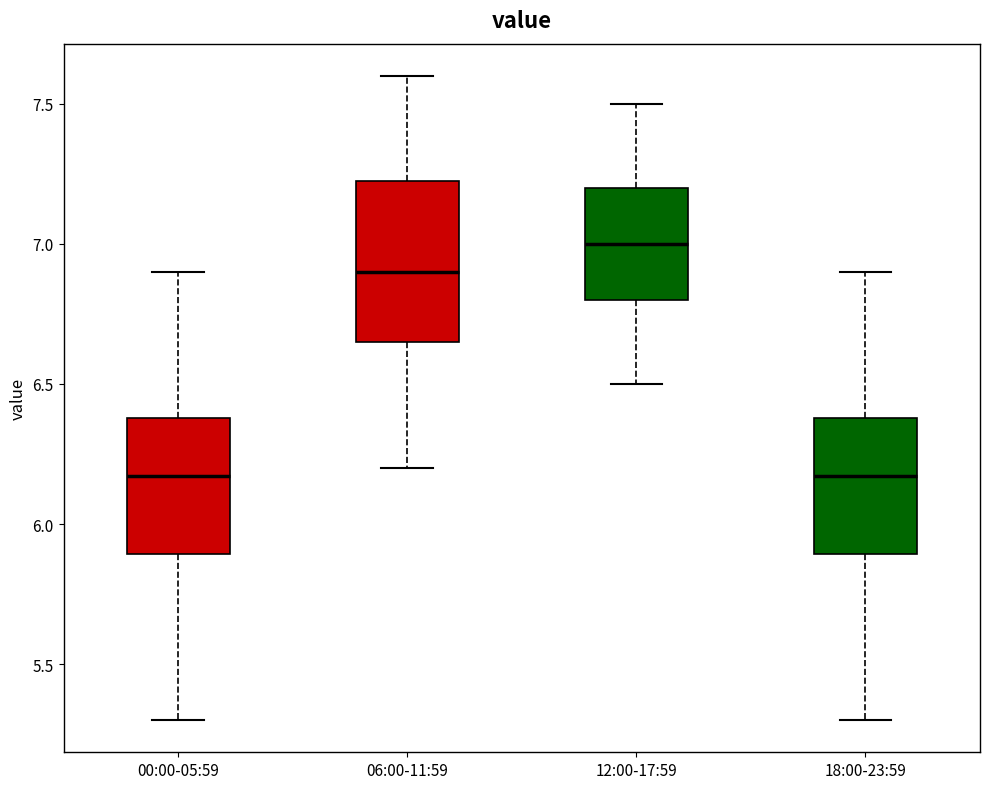

Comparing the boxes themselves (not the whiskers), which one is the tallest?

06:00-11:59